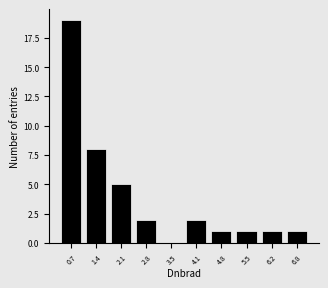

Reading right to left, list all the values displayed in this chart.

6.8=1	6.2=1	5.5=1	4.8=1	4.1=2	3.5=0	2.8=2	2.1=5	1.4=8	0.7=19